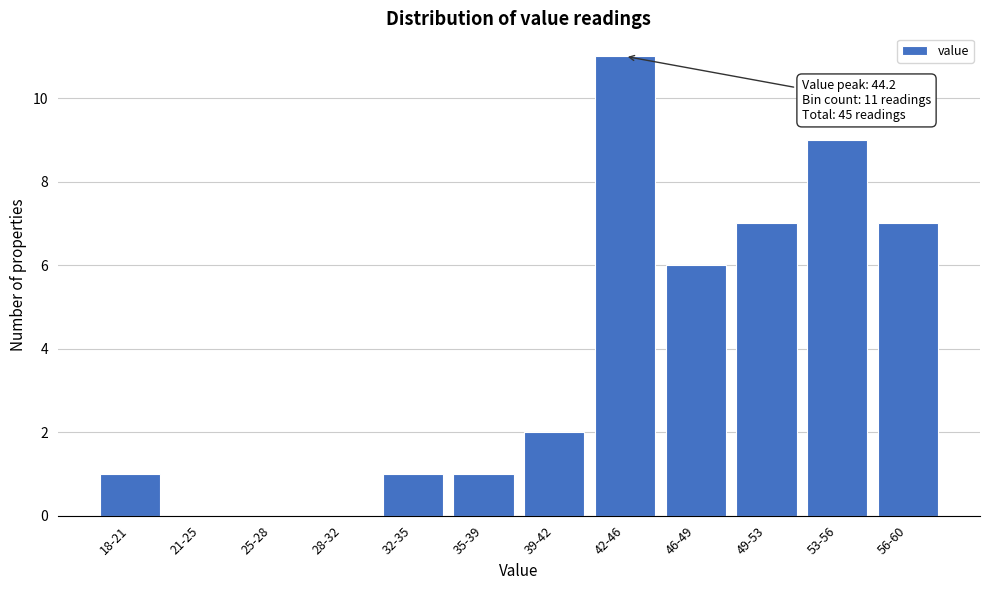

Reading left to right, what are all the values shown in this chart?

18-21=1	21-25=0	25-28=0	28-32=0	32-35=1	35-39=1	39-42=2	42-46=11	46-49=6	49-53=7	53-56=9	56-60=7